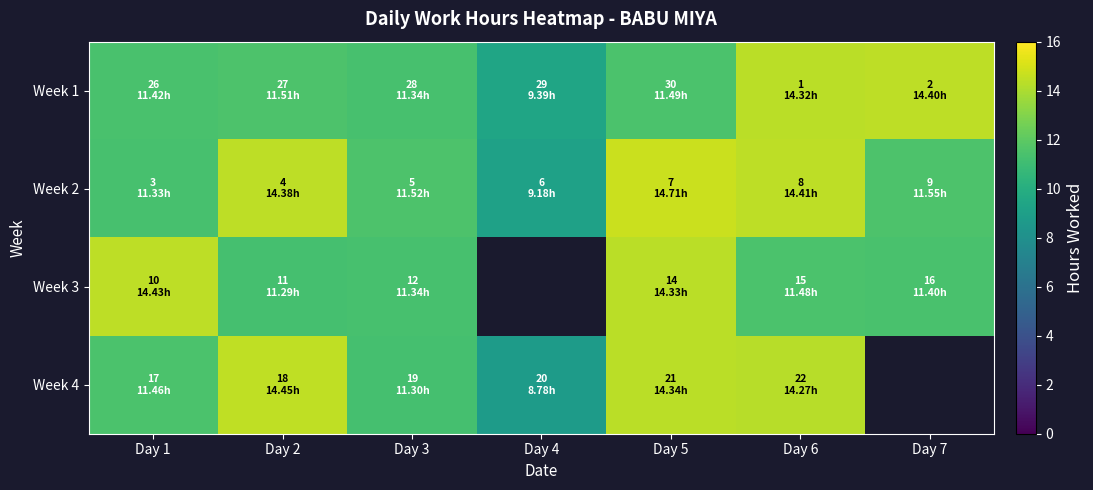

What is the spread (max minus min) of values at Day 3?

0.2